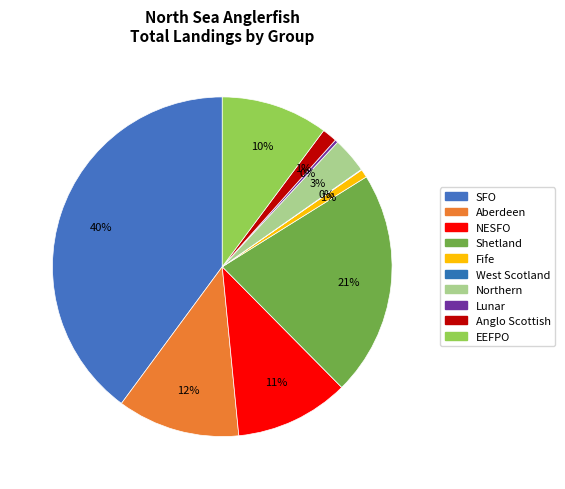

Is it true that Aberdeen is 12% of the pie?

True